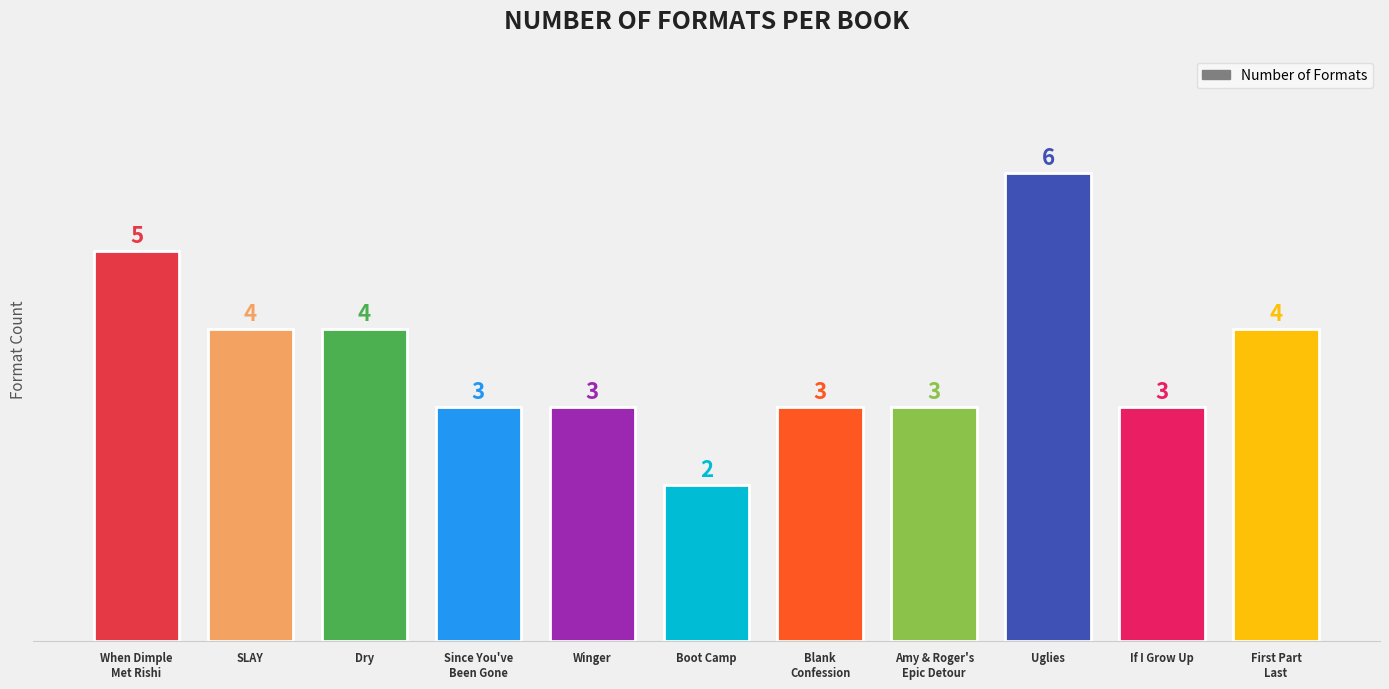

At which category does the chart reach its peak across all series?

Uglies